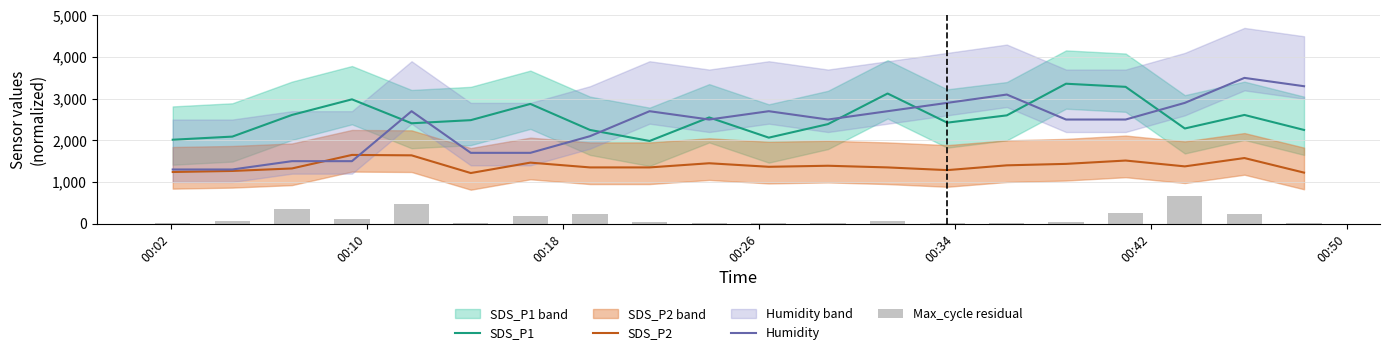

What is the minimum value for SDS_P1?

1985.0